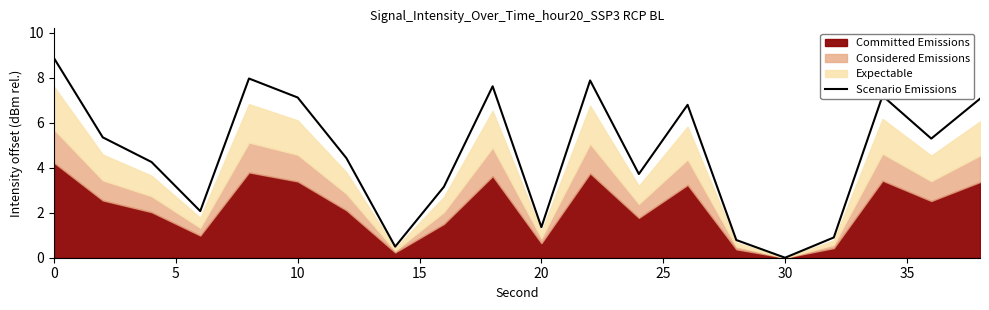

What is the highest value of the Scenario Emissions series?

8.9